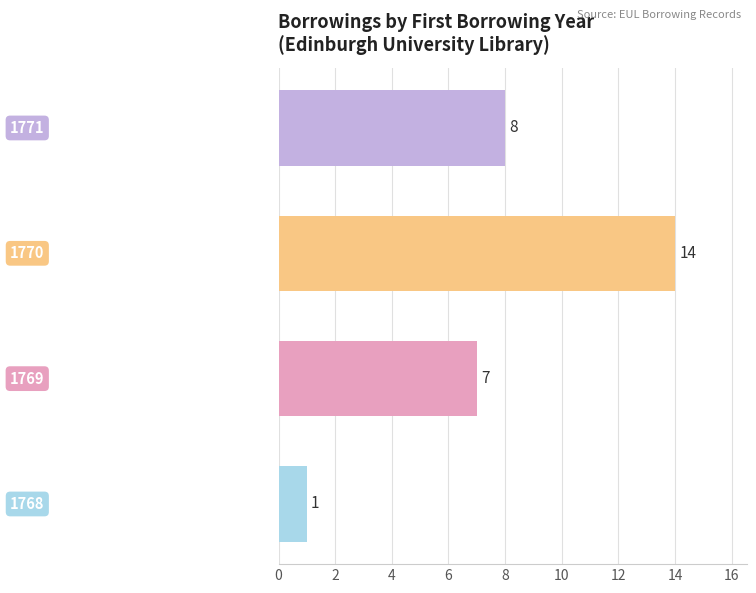

Reading bottom to top, what are all the values shown in this chart?

1	7	14	8